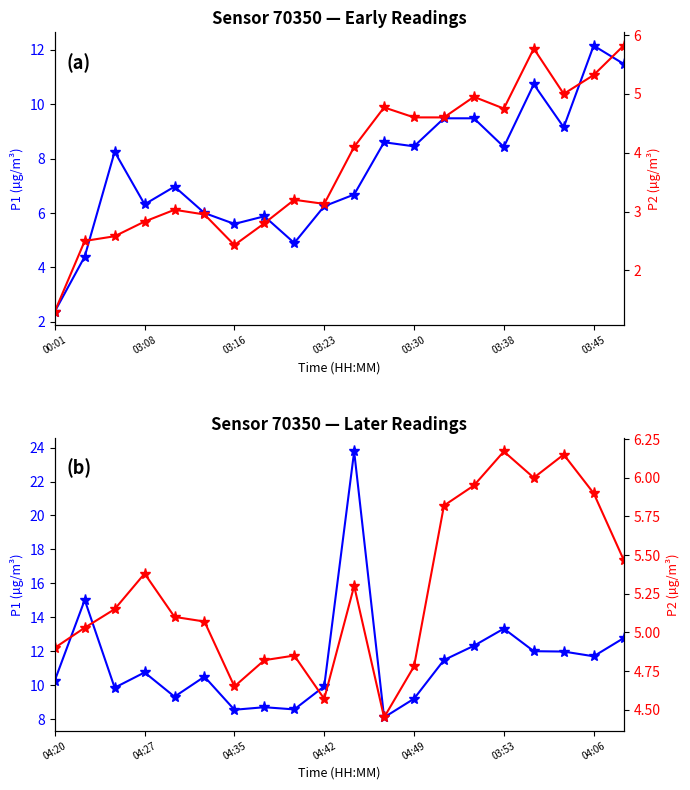

True or false: P1 and P2 intersect in this chart.

False